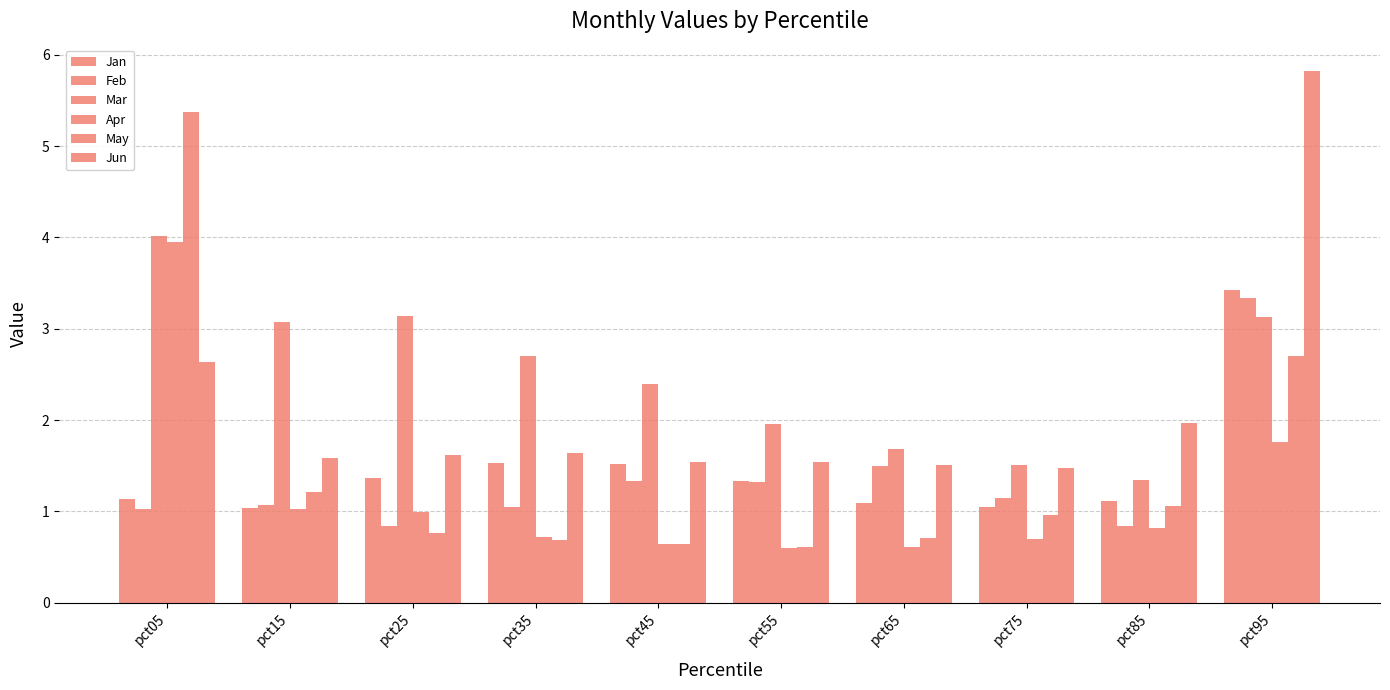

What is the difference between the May values at pct05 and pct85?

4.3